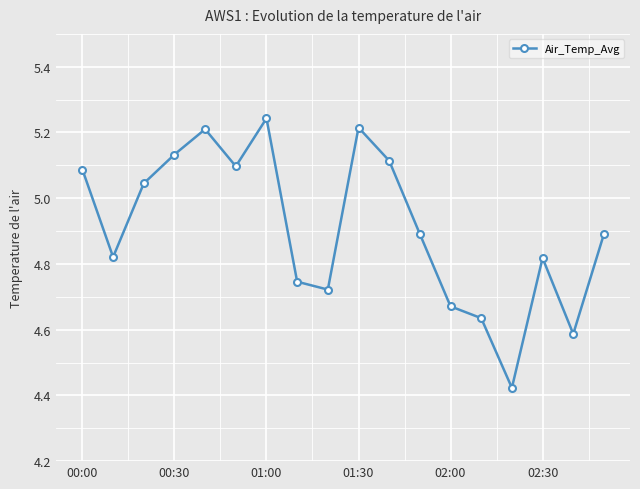

Does the chart display data point markers on the line(s)?

Yes